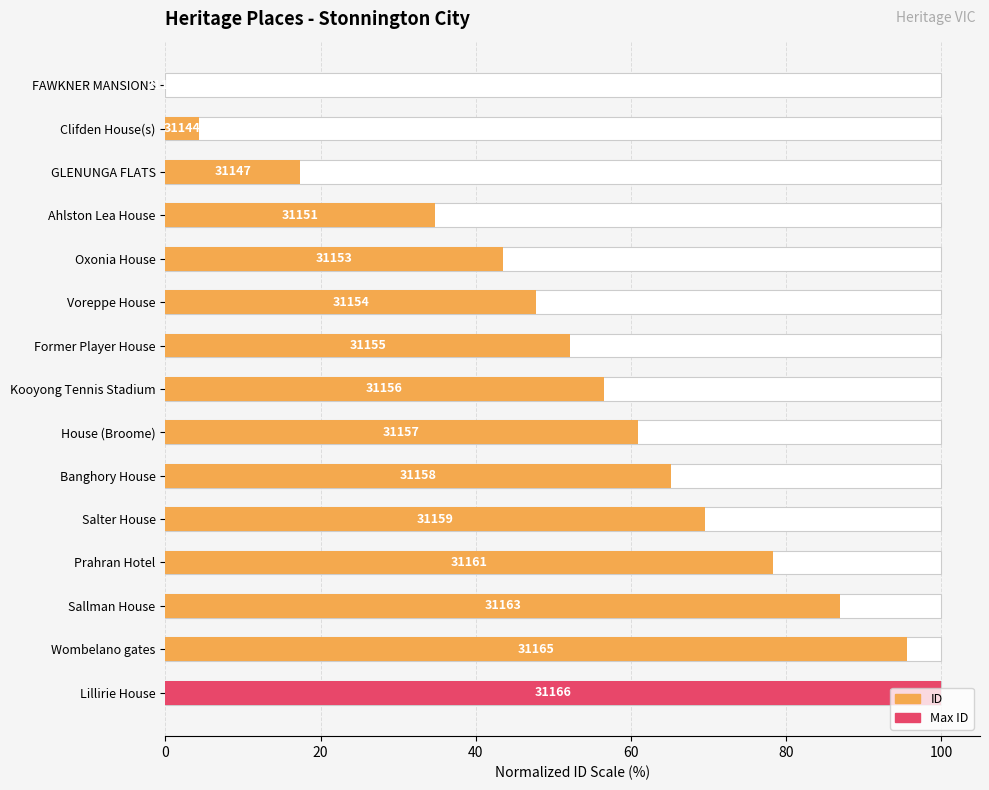

Which has a higher value, Oxonia House or Clifden House(s)?

Oxonia House